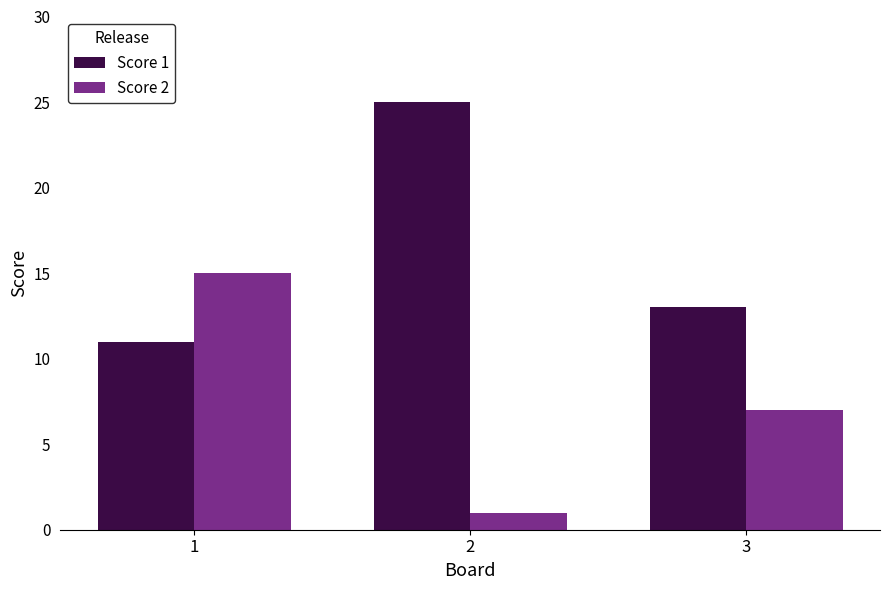

What is the value of the Score 1 bar at the 2nd from the left?

25